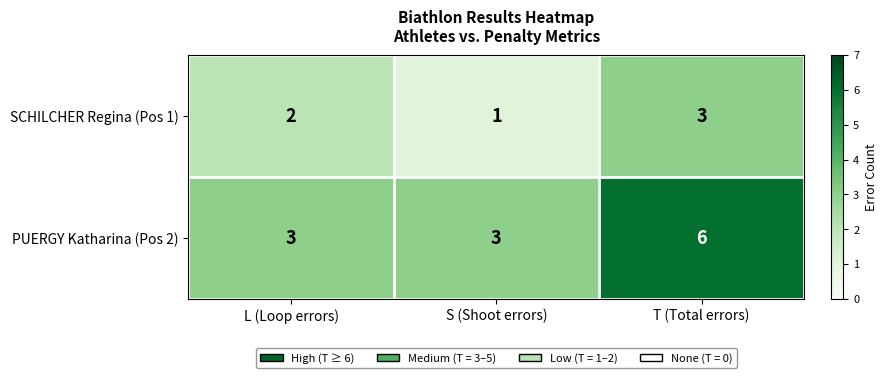

Between S (Shoot errors) and T (Total errors), which series saw the biggest shift?

PUERGY Katharina (Pos 2)